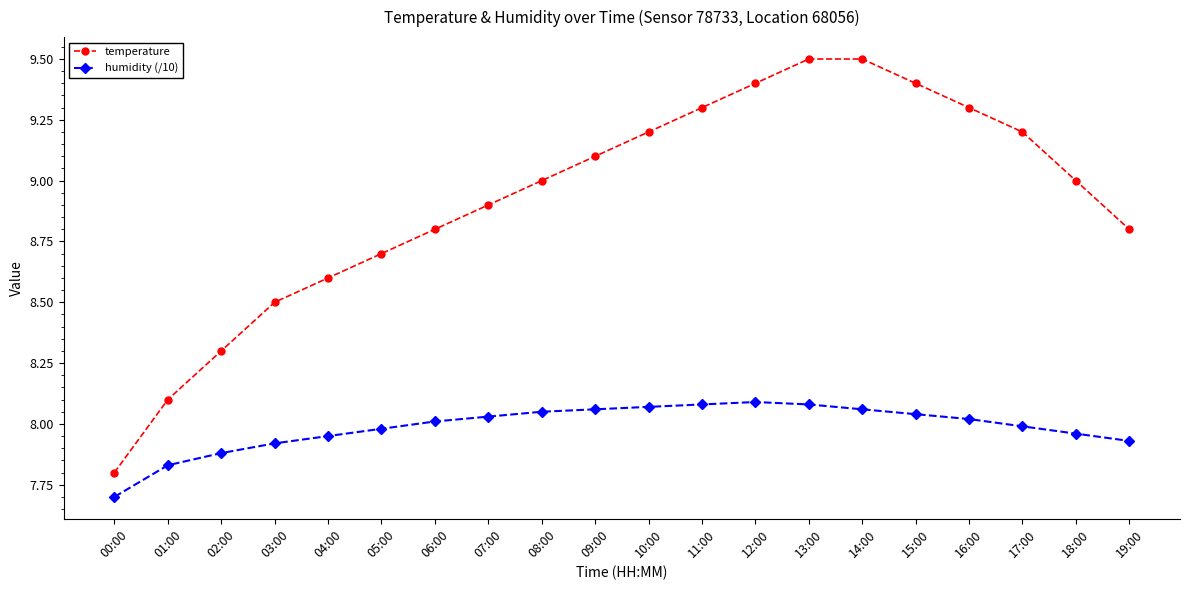

What is the total value across all series at 01:00?

15.9